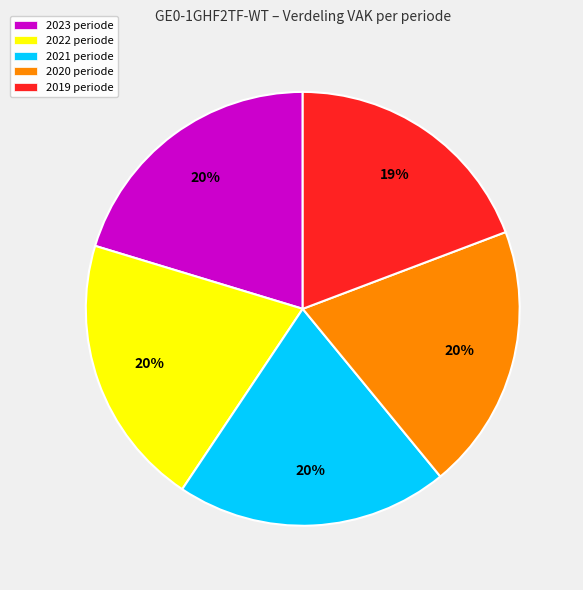

Does any single category account for the majority?

No